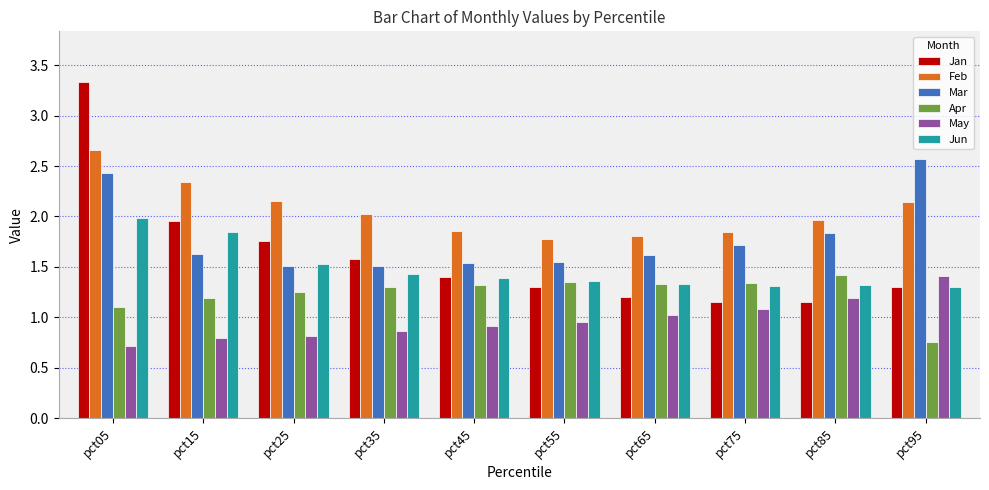

How many distinct data groups are displayed?

6